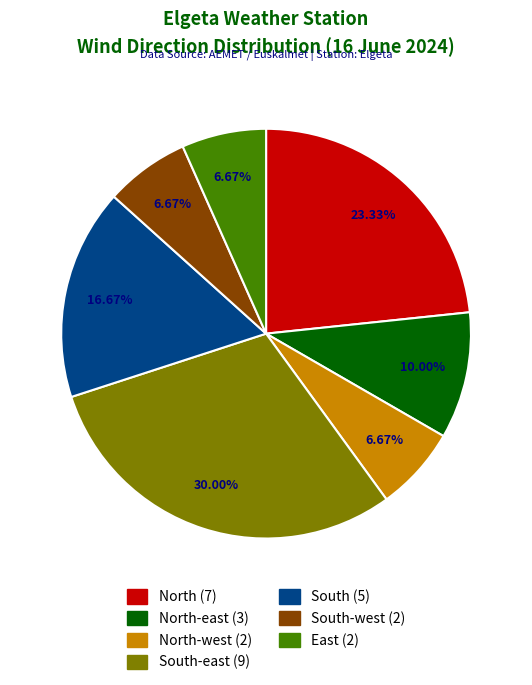

What is the change in value from North to East?

-5